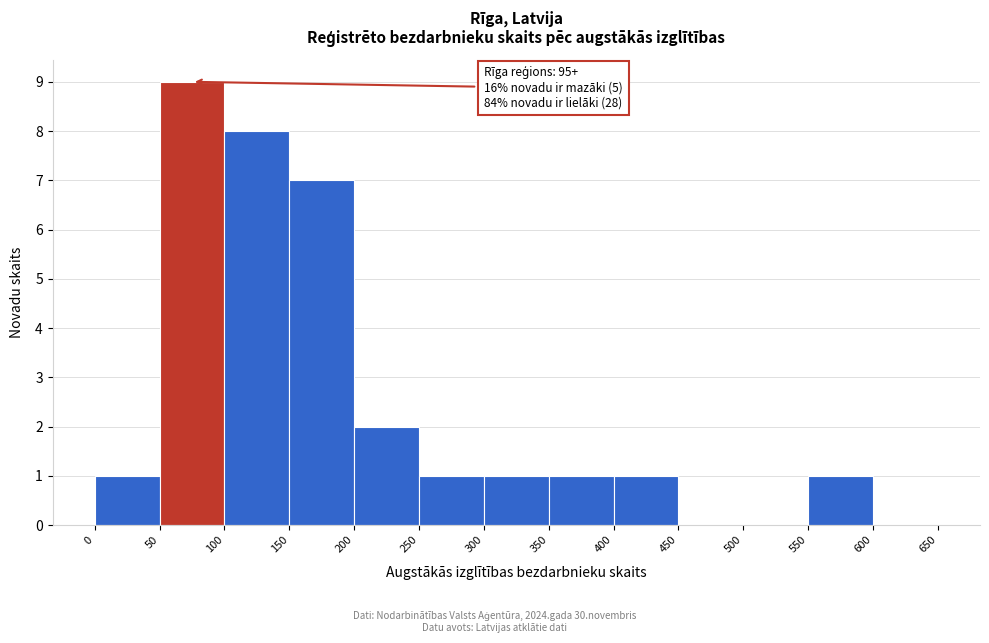

Over which range of the x-axis is the bar tallest?

50 to 100